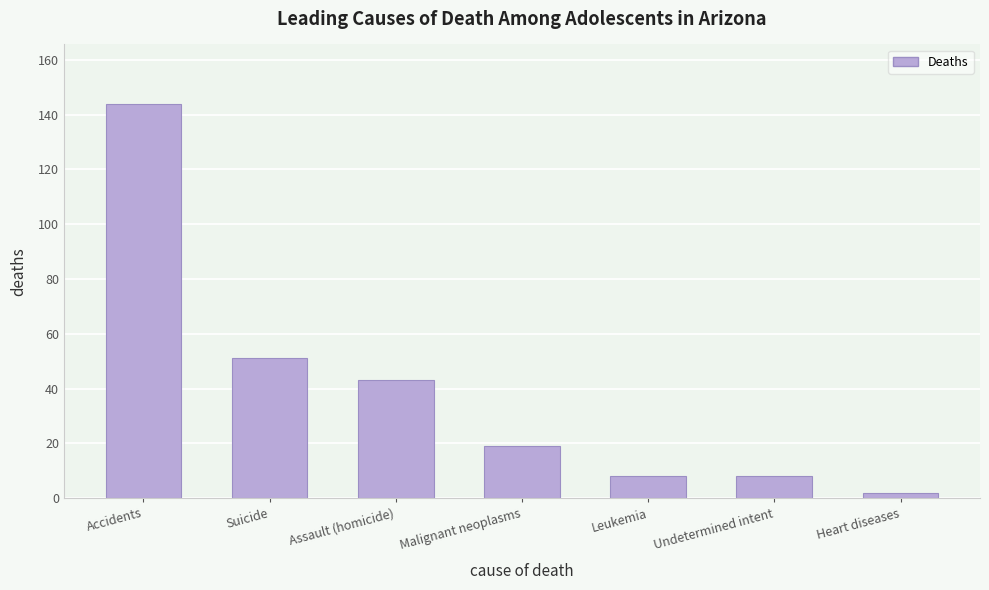

Reading right to left, what are all the values shown in this chart?

2	8	8	19	43	51	144